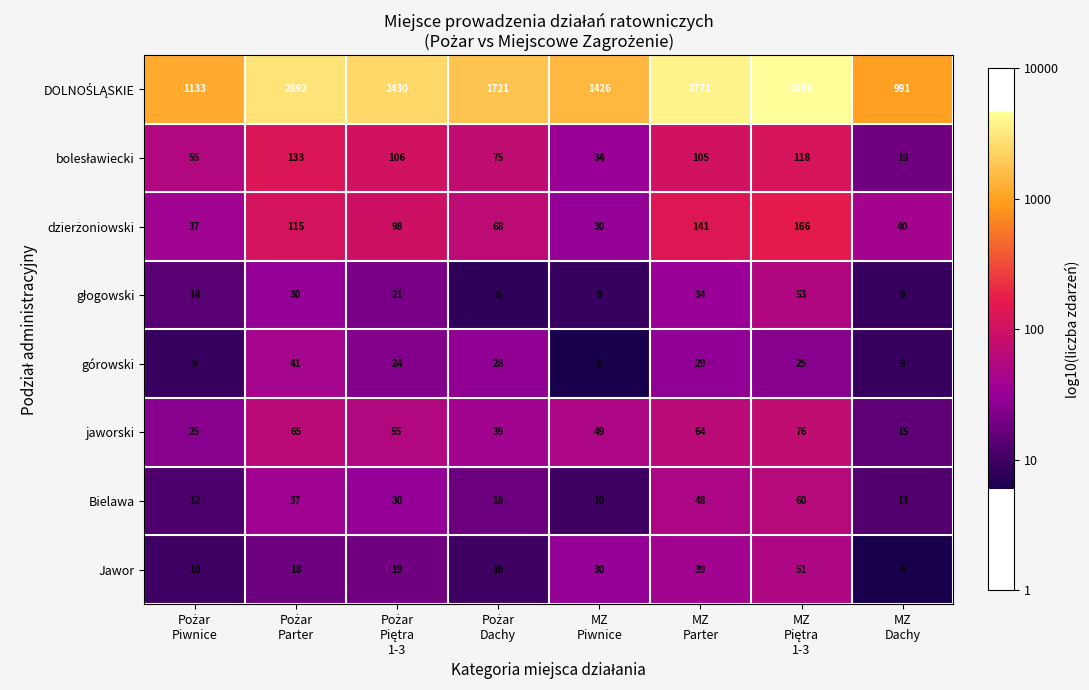

What is the minimum value for Bielawa?

10